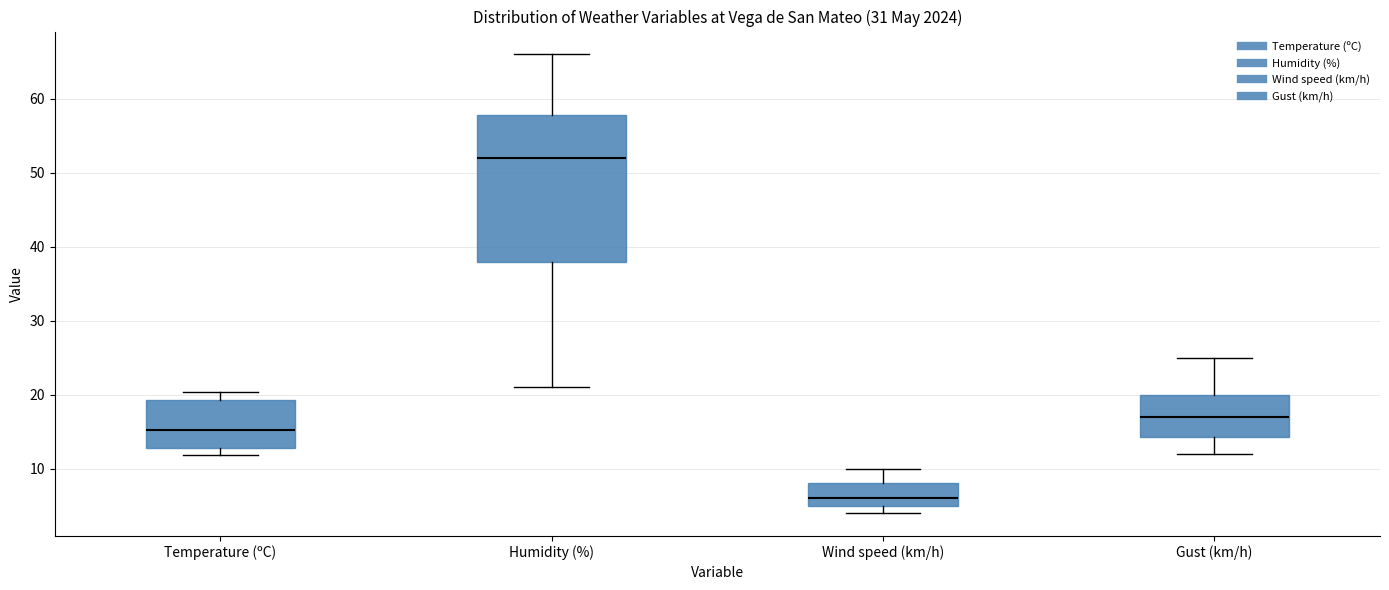

Where does the upper whisker of the box for Temperature (ºC) end on the y-axis? The values are not printed on the chart, so give them approximately, as read against the axis.

20